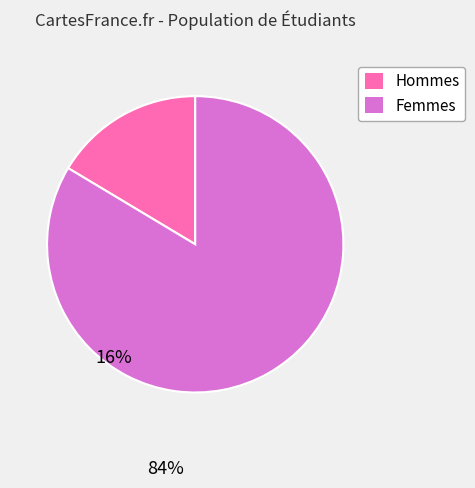

Is there a majority slice in this chart?

Yes